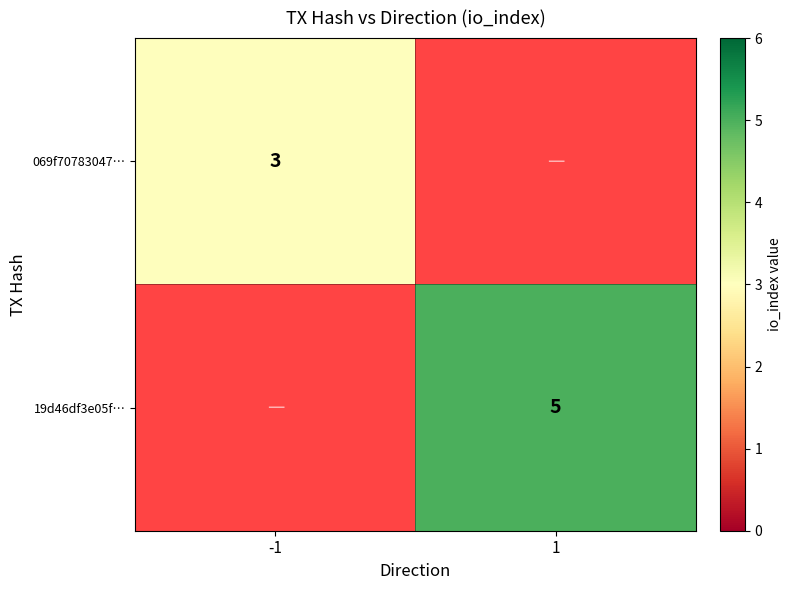

The 069f70783047… series shows 3 at -1. True or false?

True